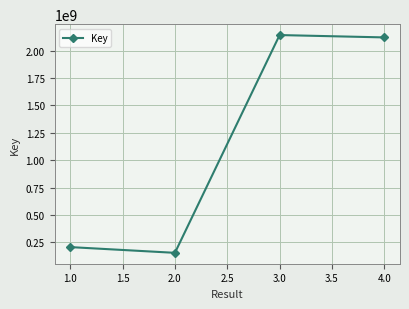

What is the smallest value displayed?

153787578